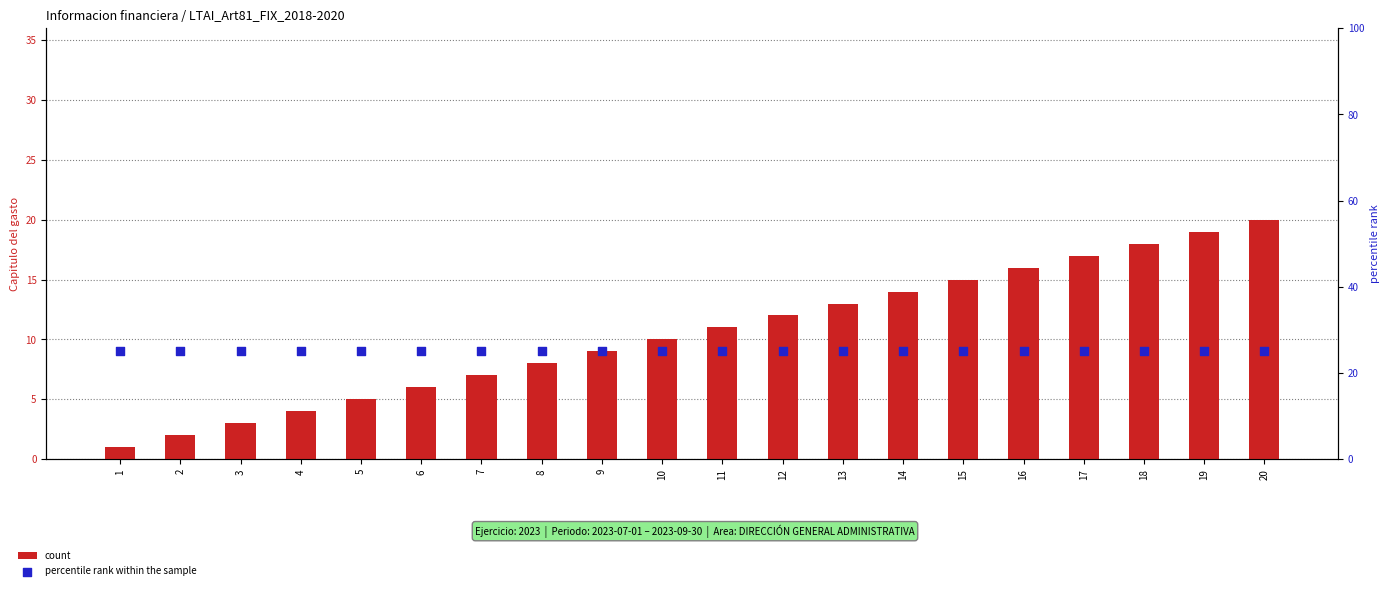

At how many categories does at least one series exceed 8?

20